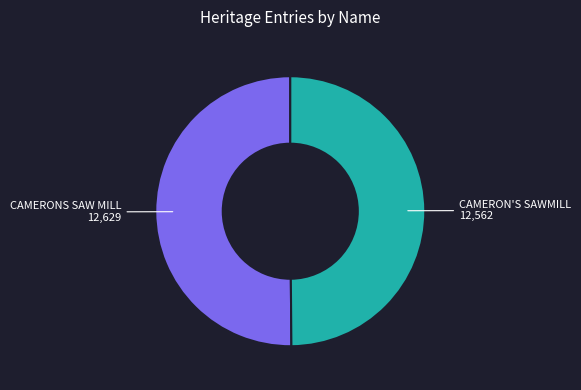

Combined, do CAMERONS SAW MILL and CAMERON'S SAWMILL account for over 50%?

Yes